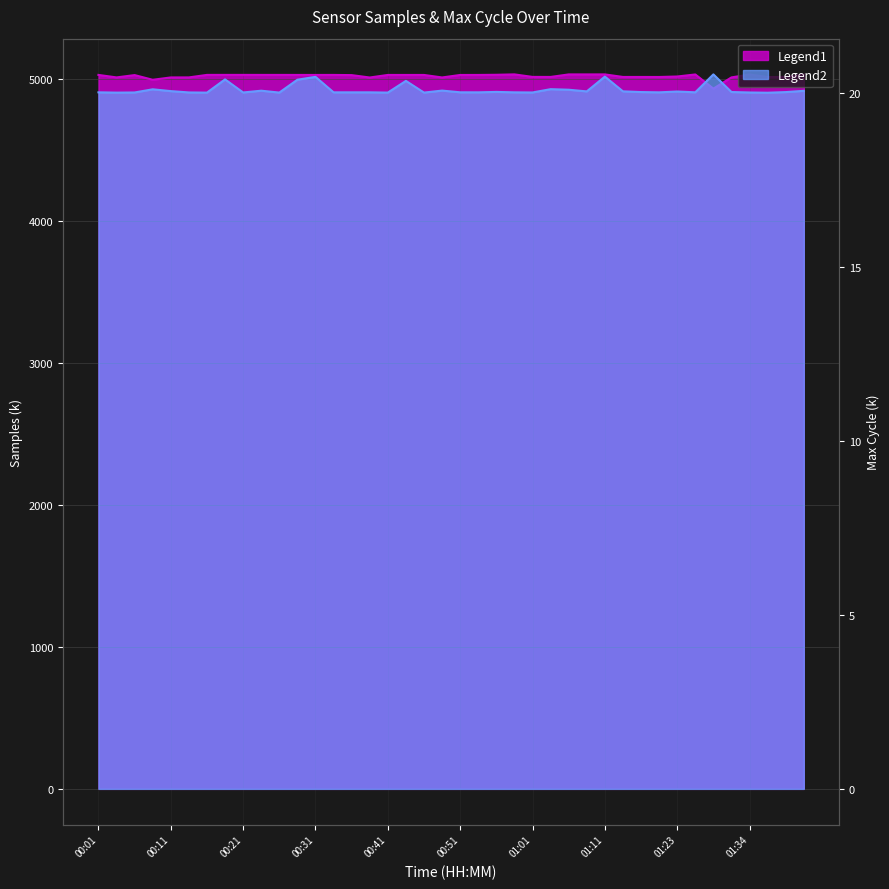

True or false: Samples has more than 2 points higher than both neighbors.

True